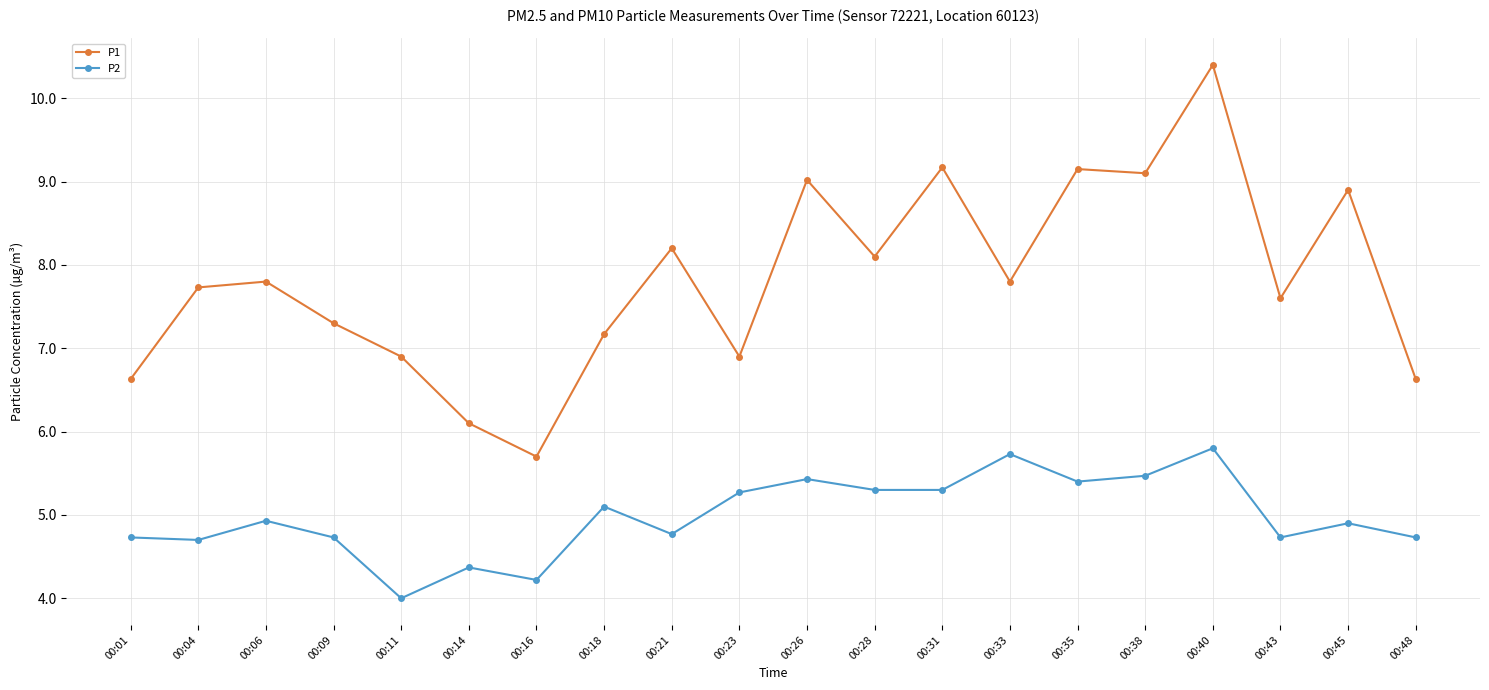

True or false: P1 and P2 cross at least once.

False